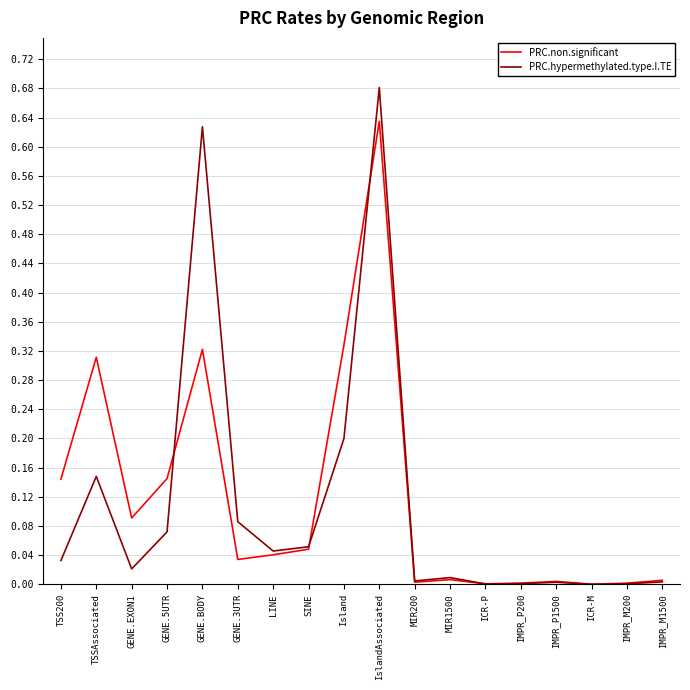

Is the value of PRC.non.significant at ICR-P greater than the value of PRC.hypermethylated.type.I.TE at SINE?

No